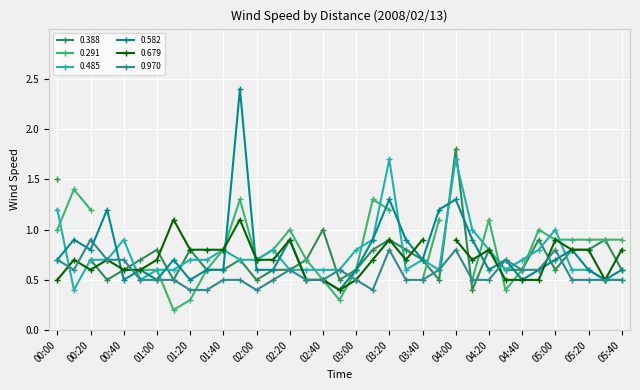

After their last crossing, which series has the higher values: 0.582 or 0.485?

0.582